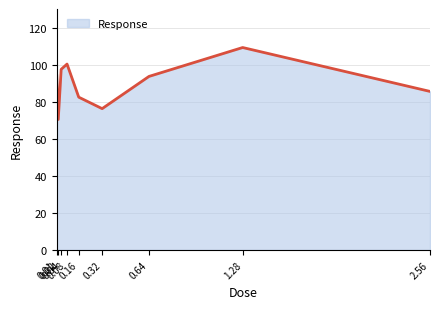

What position from the right is 2.56?

1